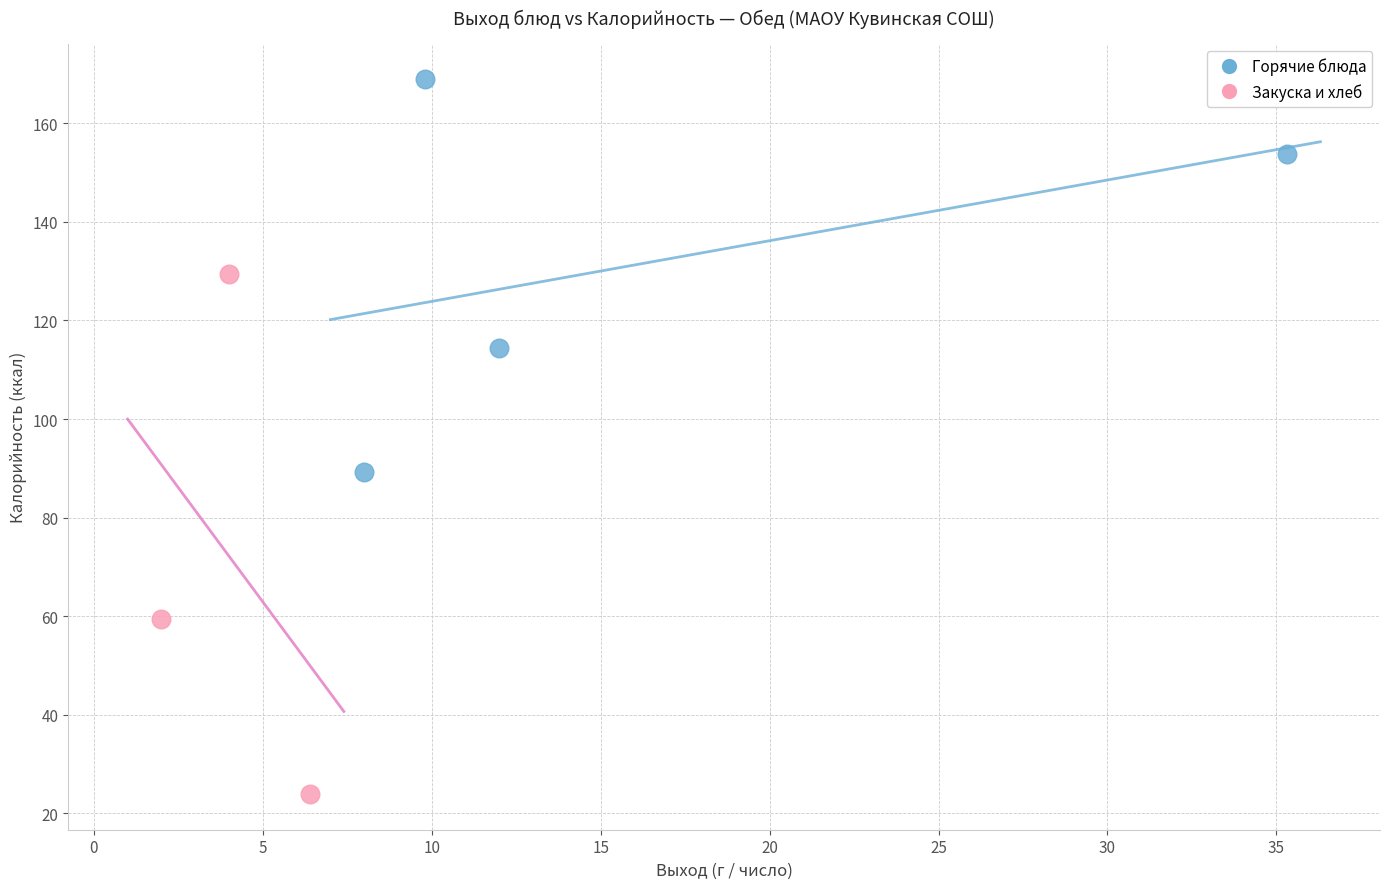

Which series contains the lowest Y value?

Закуска и хлеб